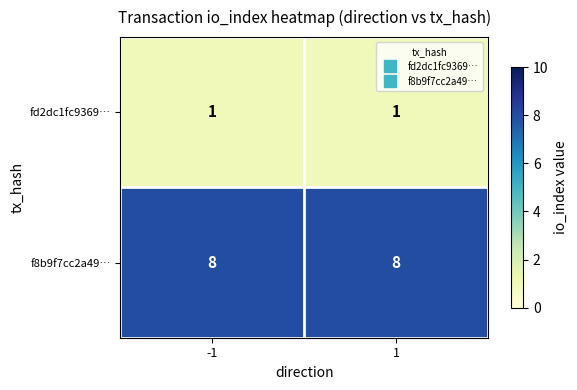

Which series has the largest total across all categories?

f8b9f7cc2a49…